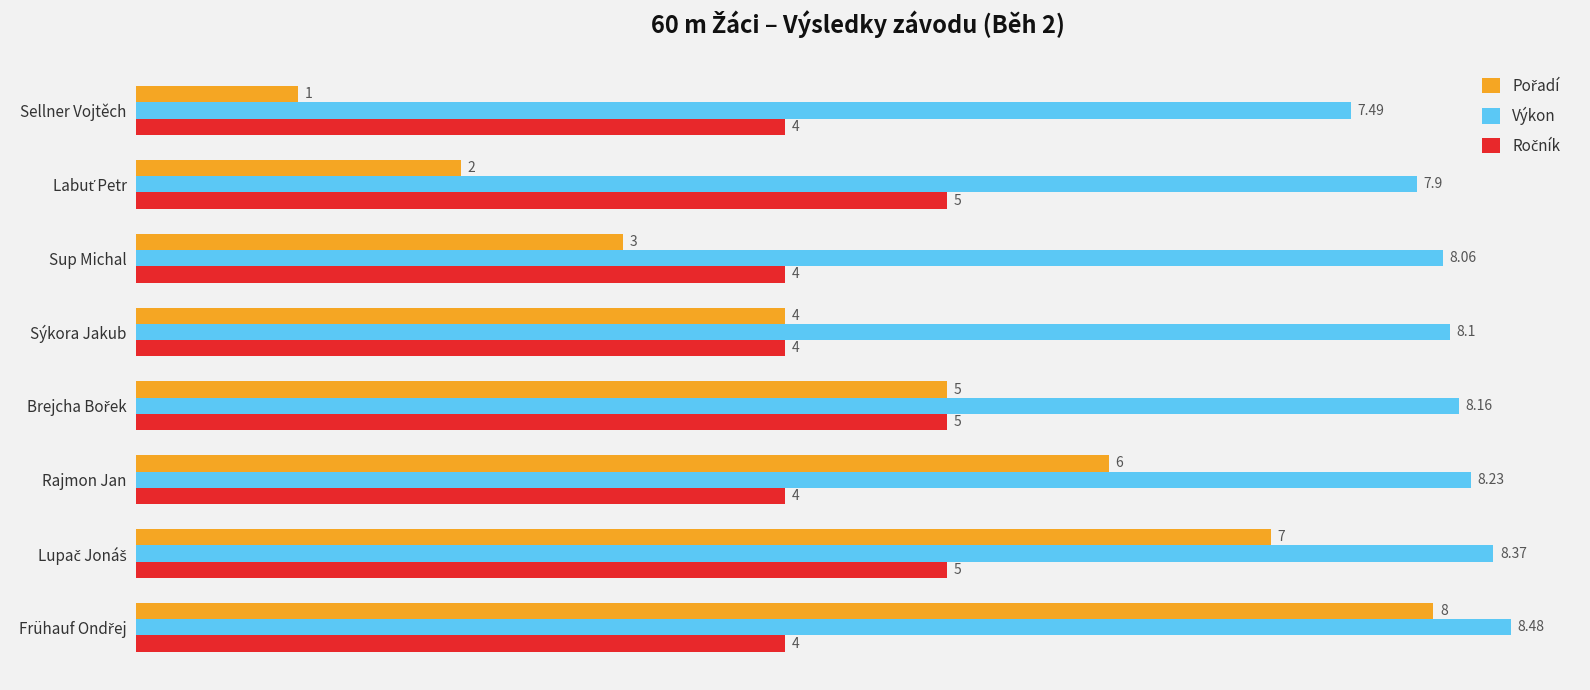

What is the greatest value displayed?

8.5